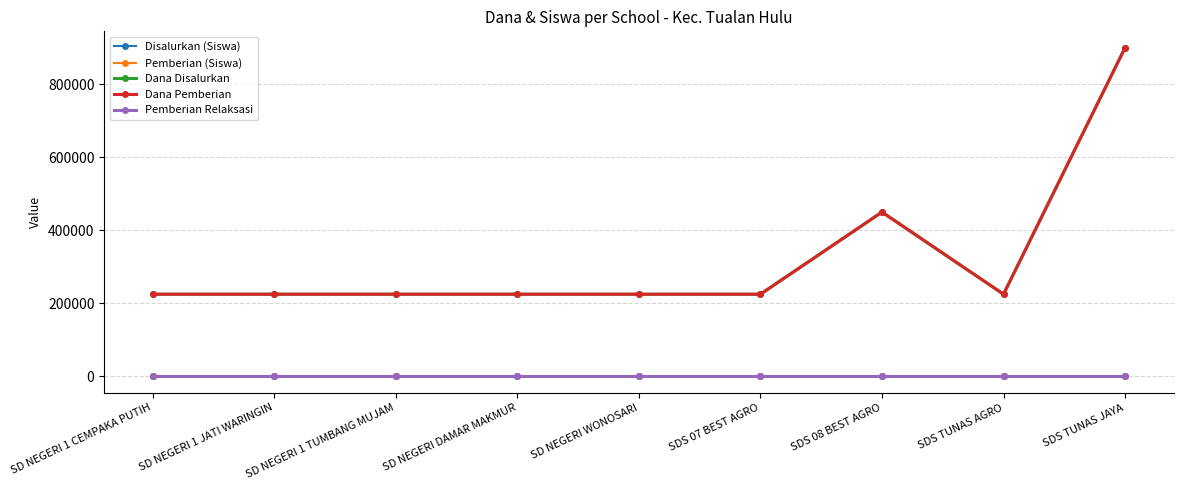

Does the chart have visible grid lines?

Yes